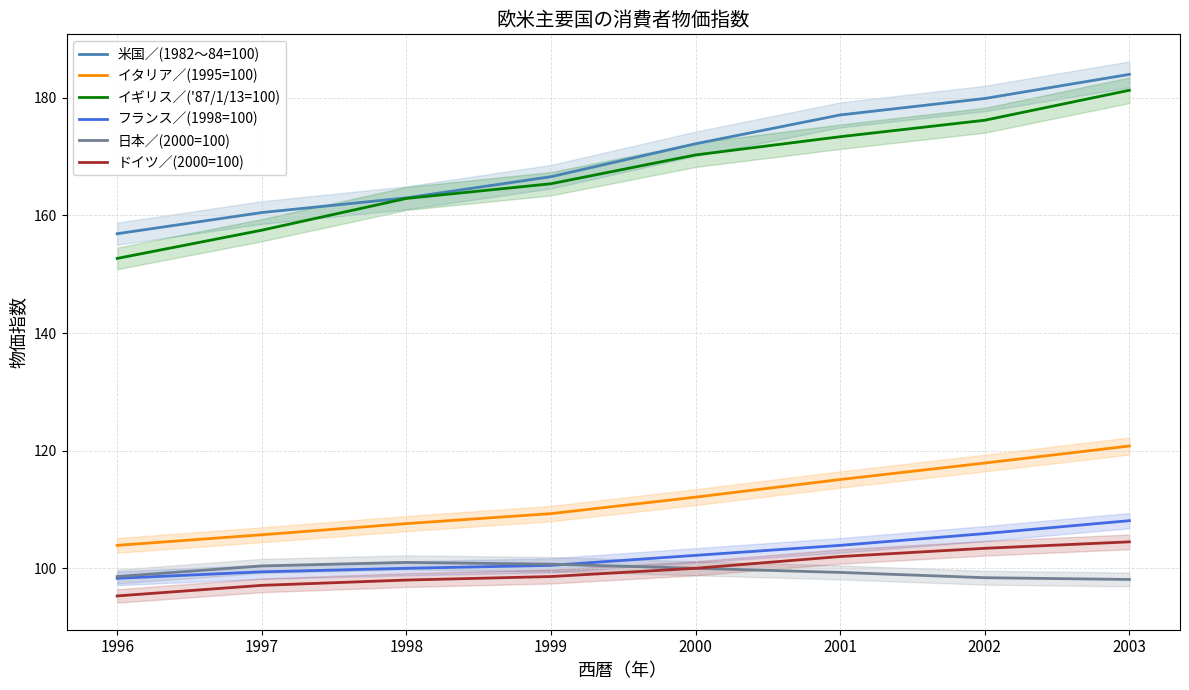

The イギリス／('87/1/13=100) series shows 35.3 at 2002. True or false?

False